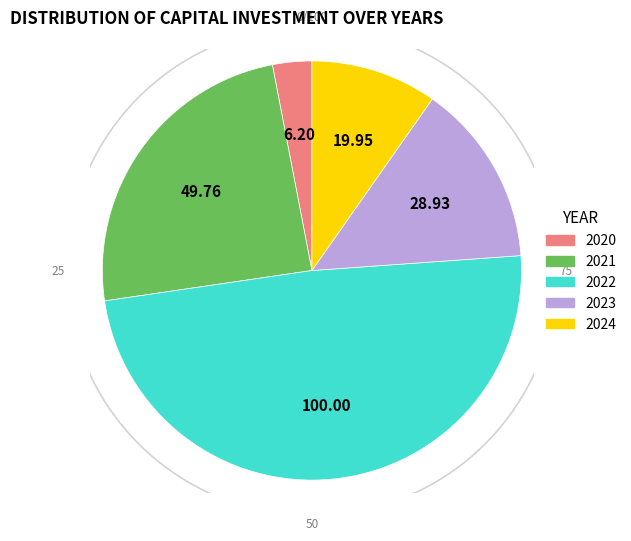

Which slice is the largest?

2022